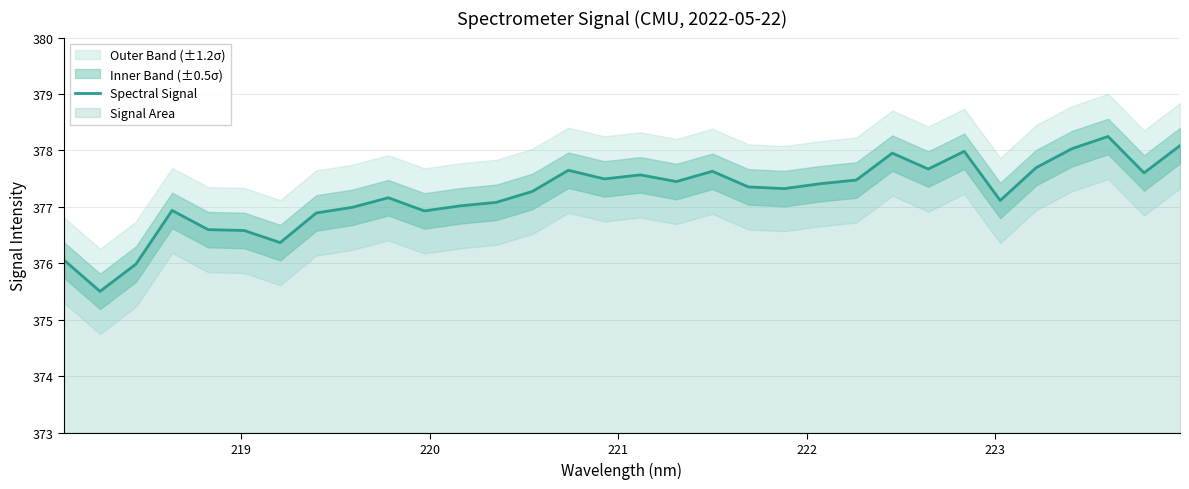

What is the average value?

377.2